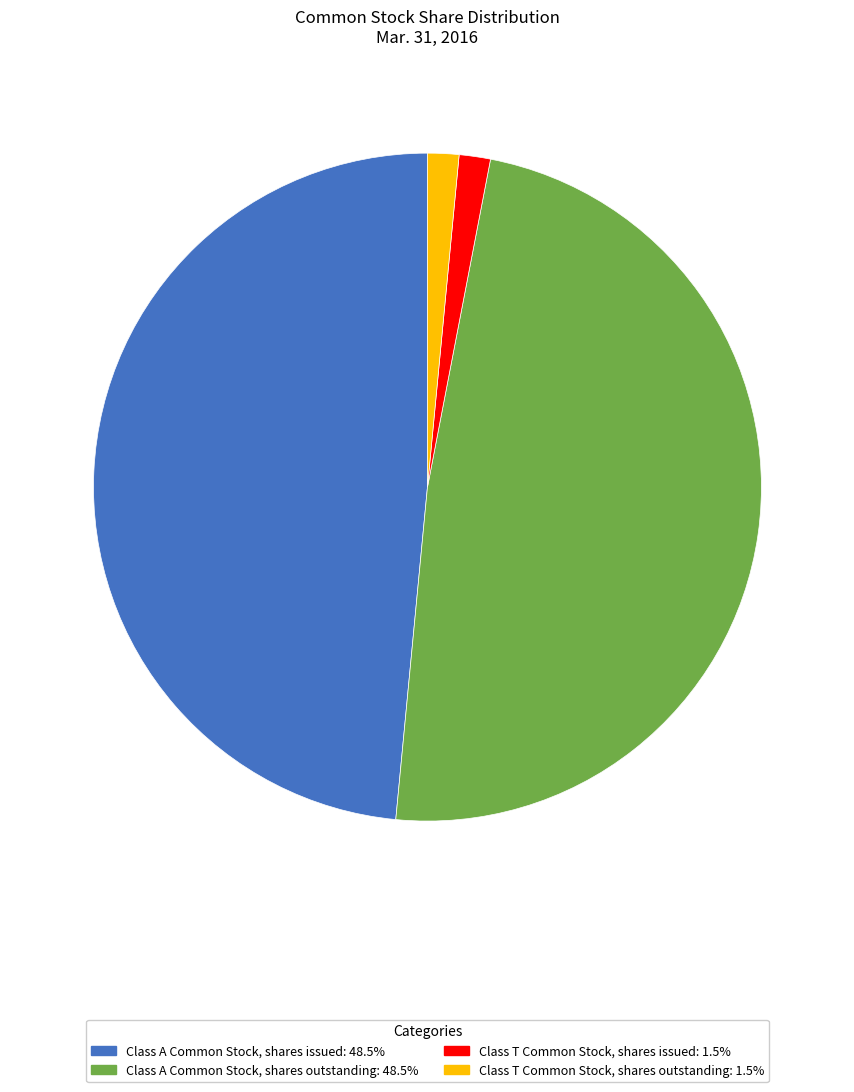

Do Class T Common Stock, shares outstanding and Class T Common Stock, shares issued together represent more than half of the pie?

No